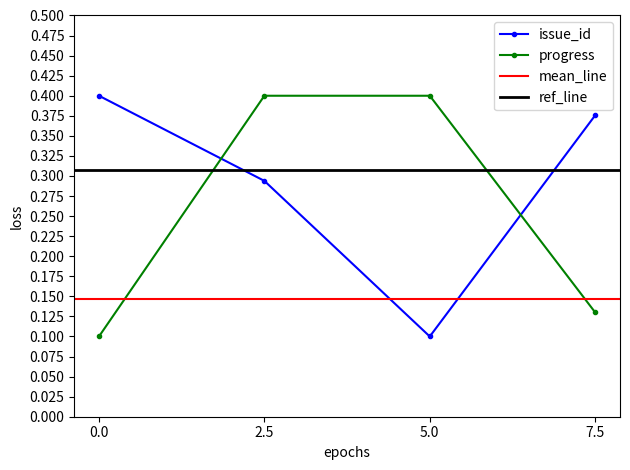

Between which two adjacent categories do progress and issue_id first intersect?

0.0 and 2.5